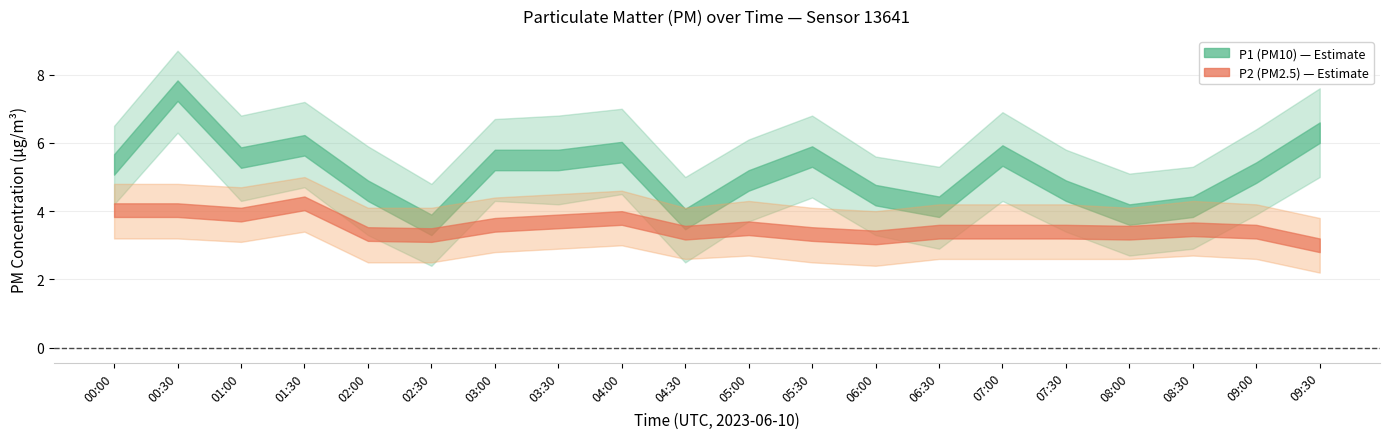

What is the maximum value for P2?

4.2